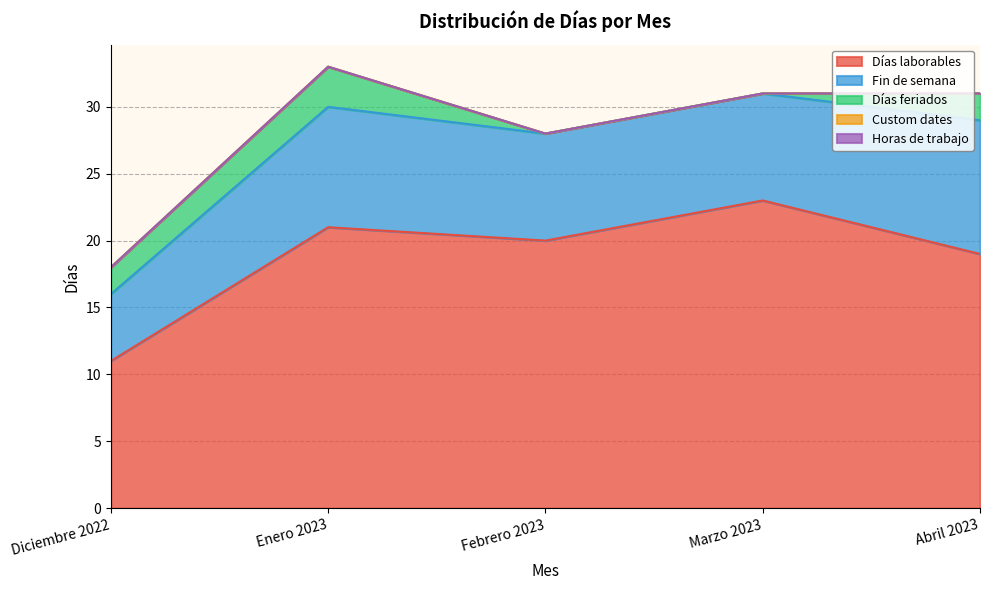

What is the label of the 1st point from the right?

Abril 2023